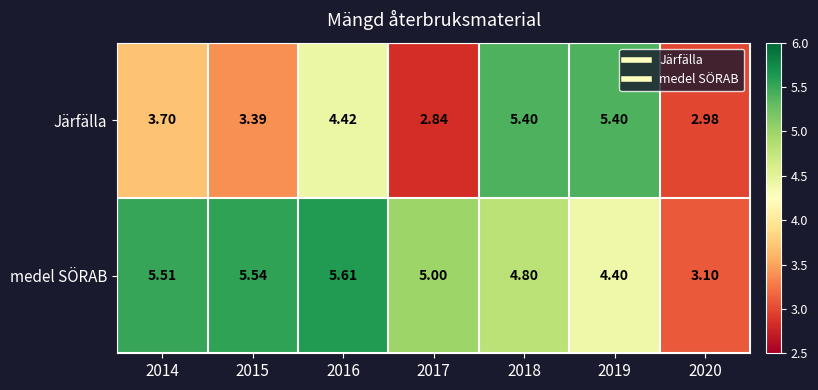

Which series has the largest total across all categories?

medel SÖRAB